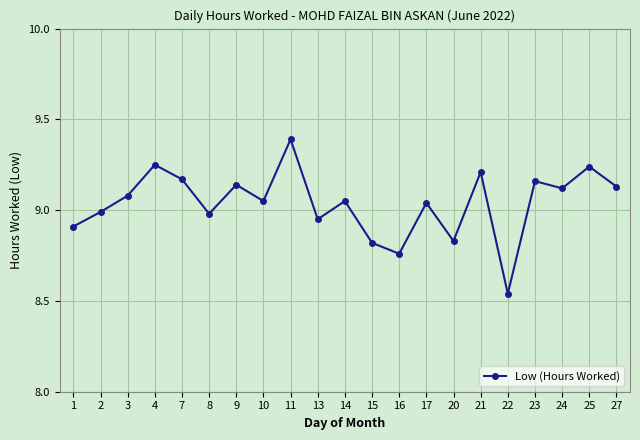

True or false: the data shows 8.9 at 13.

True